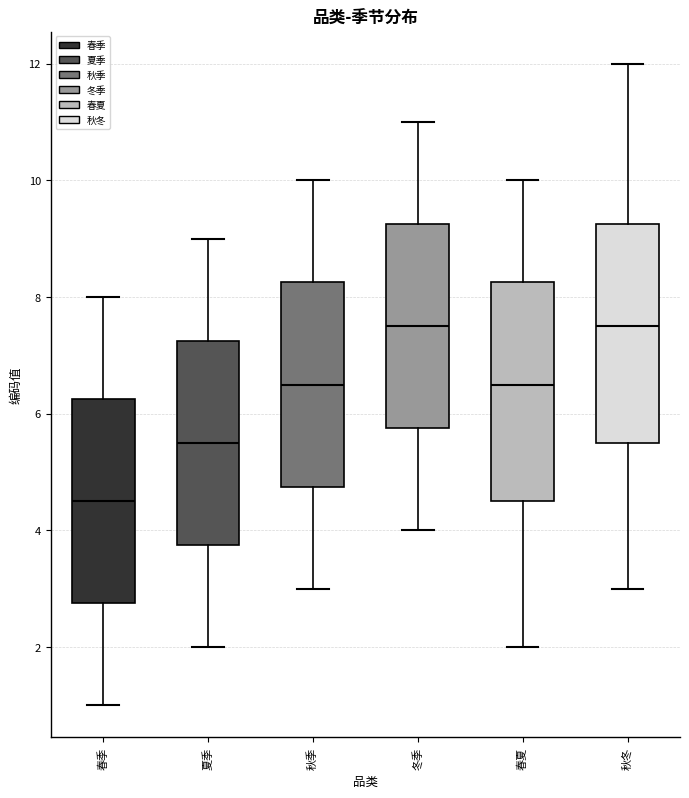

Where does the median line of the box for 夏季 sit on the y-axis? The values are not printed on the chart, so give them approximately, as read against the axis.

5.6